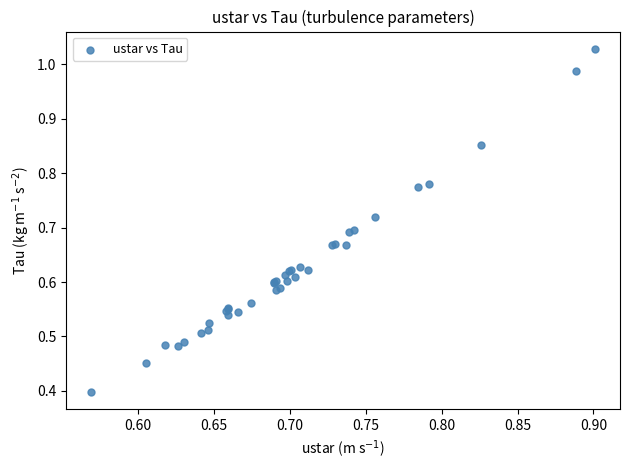

What Y value in the scatter plot is closest to 0?

0.4